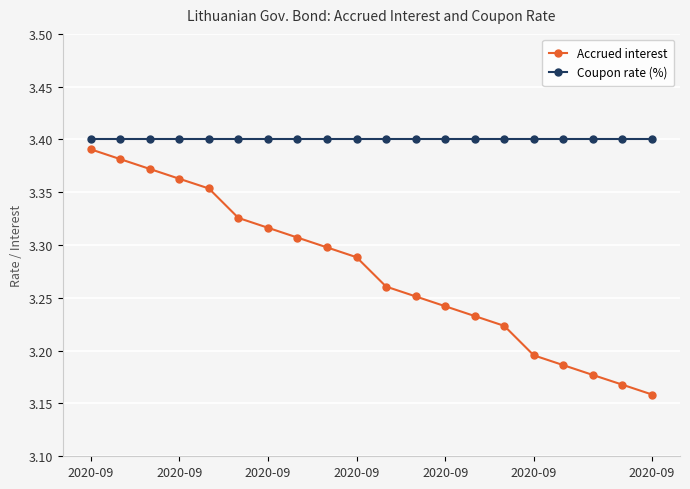

Which series has the largest range (max minus min)?

Accrued interest